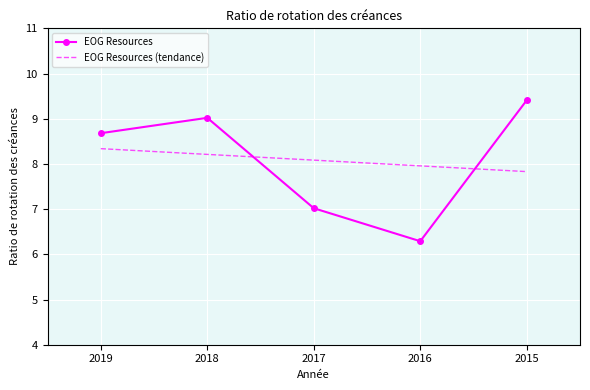

Rank the categories by EOG Resources value from highest to lowest.

2015, 2018, 2019, 2017, 2016